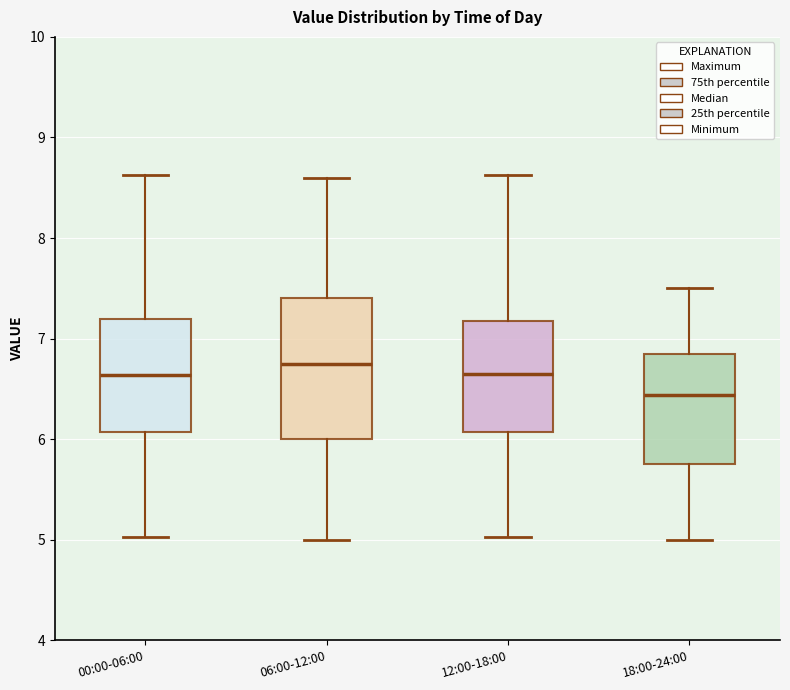

Which box is the tallest, from its lower edge to its upper edge?

06:00-12:00